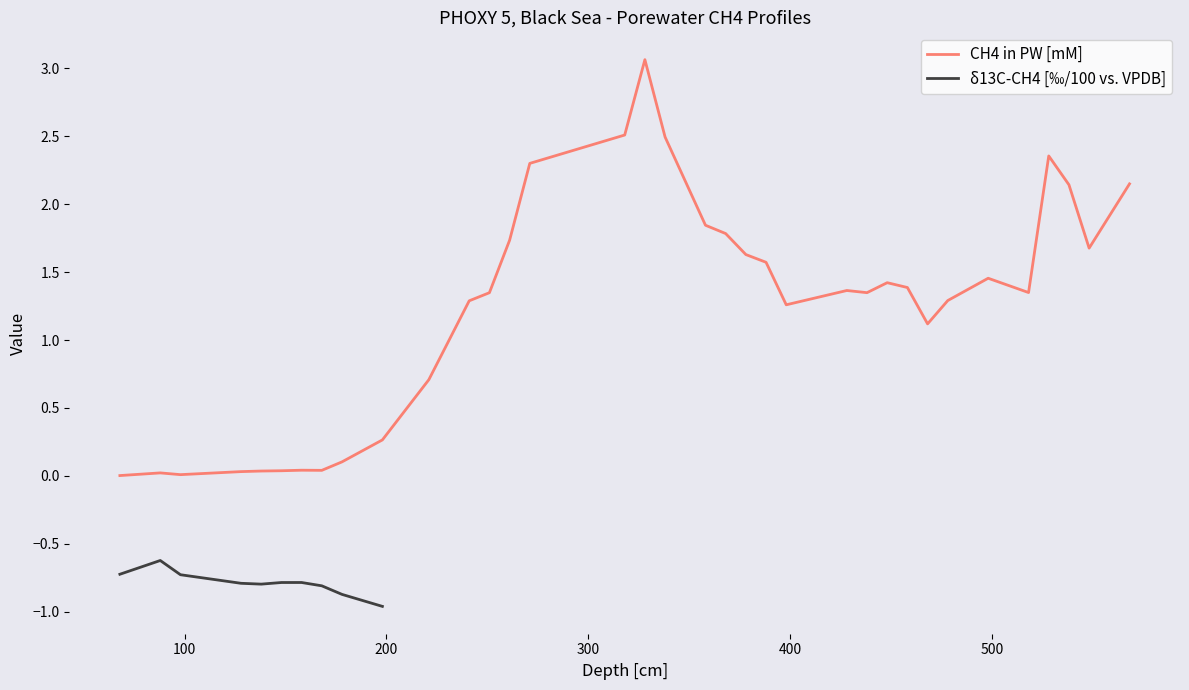

Is it true that δ13C-CH4 [‰/100 vs. VPDB] equals -0.2 at 400?

False